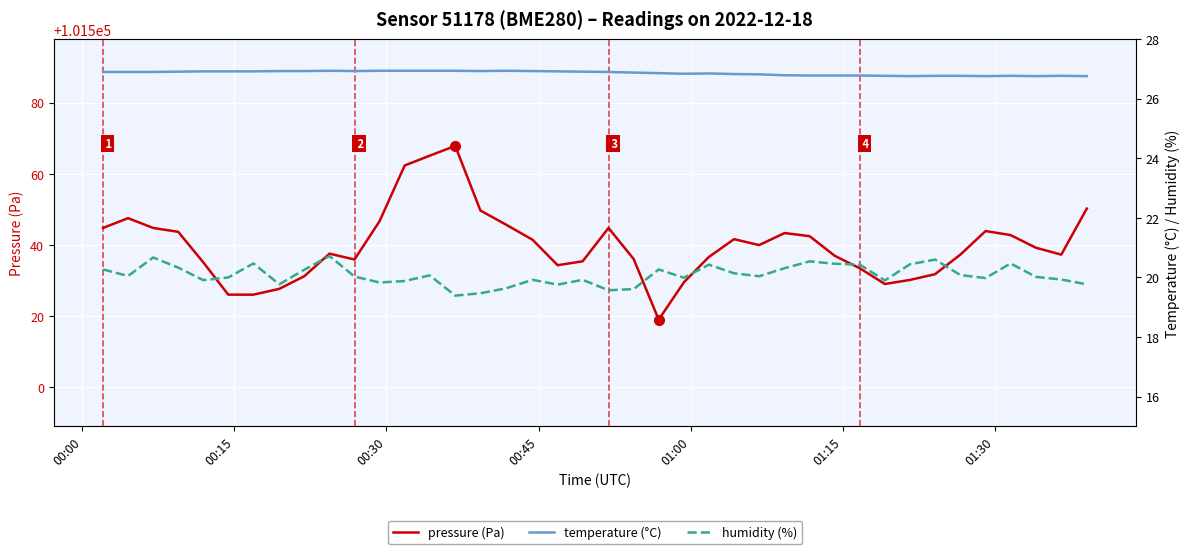

Is this an area chart (filled region under the line)?

No